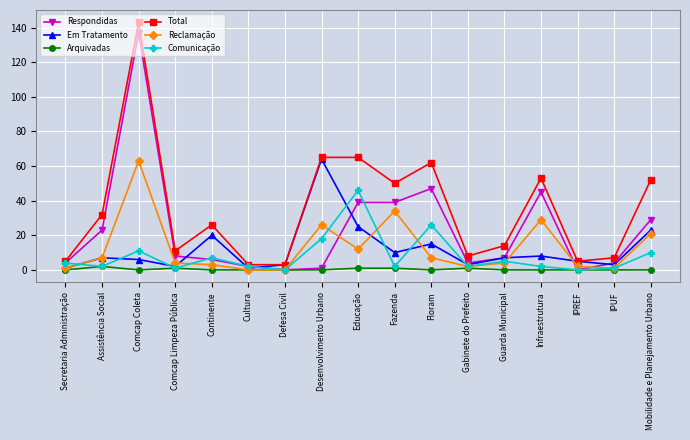

How many data points does each series have?

17